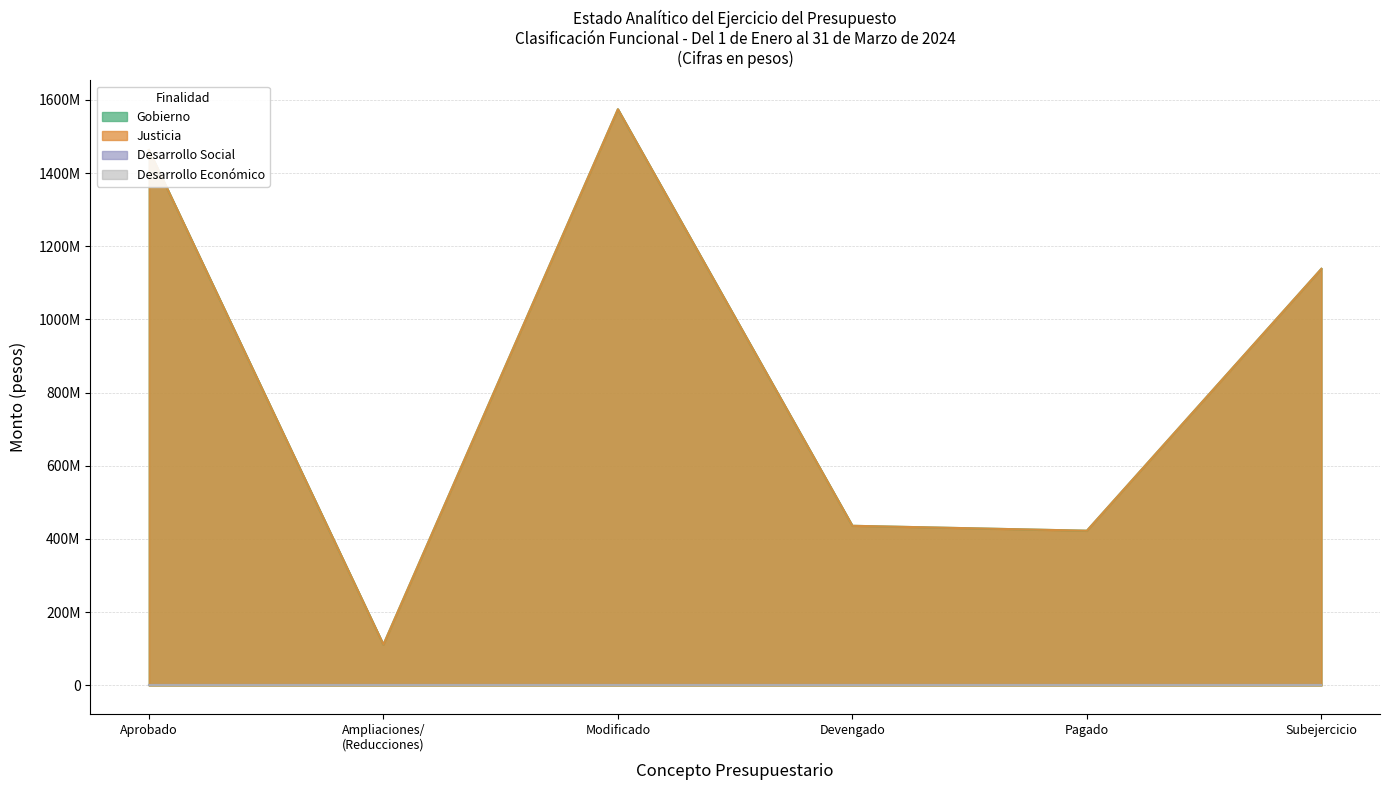

Which category has the highest value in the Gobierno series?

Modificado